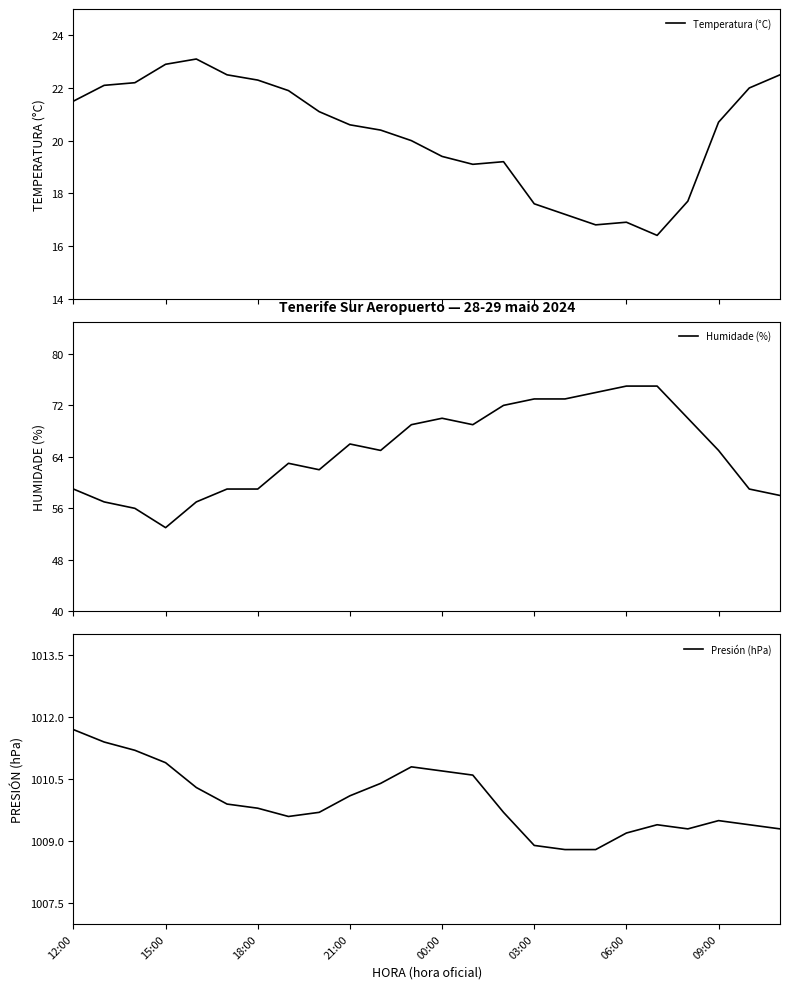

At how many categories does at least one series exceed 18?

24